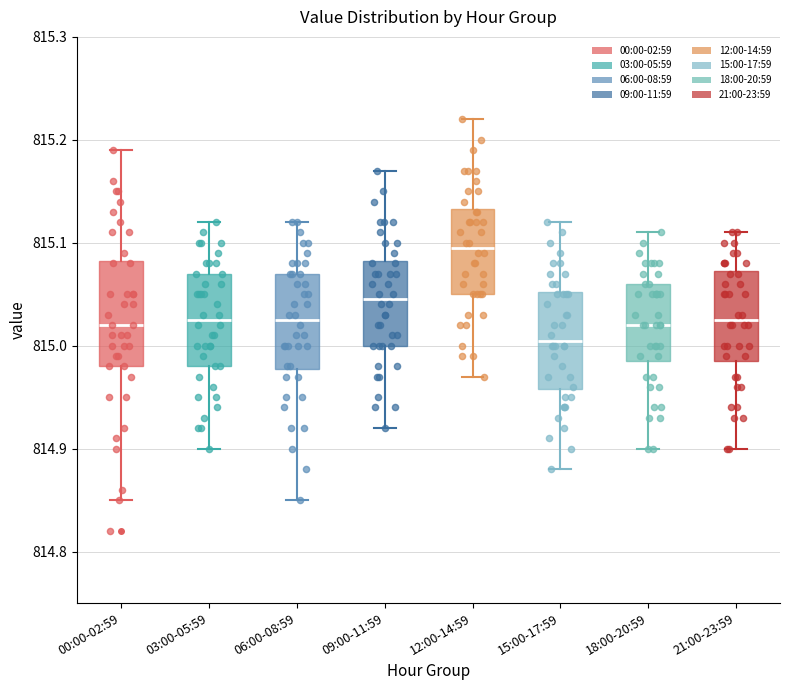

Reading left to right, read every box against the y-axis: the position of its median line, the range the box covers, and the ends of its whiskers. The values are not printed on the chart, so give them approximately, as read against the axis.

00:00-02:59: median 815.02, box 814.98 to 815.08, whiskers 814.85 to 815.19
03:00-05:59: median 815.03, box 814.98 to 815.07, whiskers 814.90 to 815.12
06:00-08:59: median 815.03, box 814.98 to 815.07, whiskers 814.85 to 815.12
09:00-11:59: median 815.05, box 815.00 to 815.08, whiskers 814.92 to 815.17
12:00-14:59: median 815.10, box 815.05 to 815.13, whiskers 814.97 to 815.22
15:00-17:59: median 815.01, box 814.96 to 815.05, whiskers 814.88 to 815.12
18:00-20:59: median 815.02, box 814.99 to 815.06, whiskers 814.90 to 815.11
21:00-23:59: median 815.03, box 814.99 to 815.07, whiskers 814.90 to 815.11